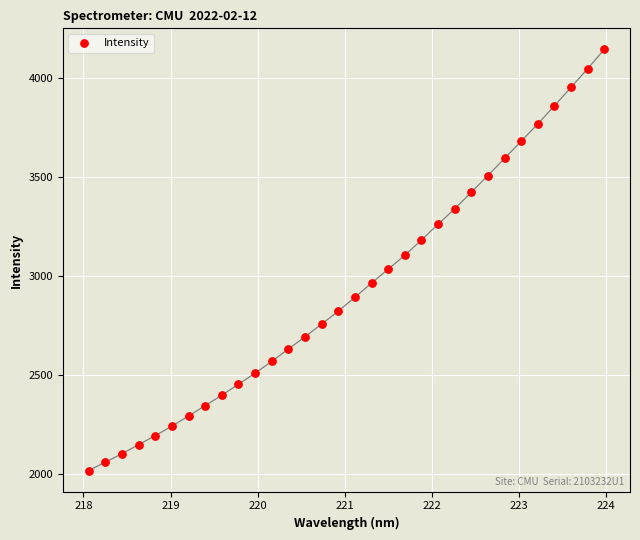

What is the range of Y values (max minus min)?

2124.8